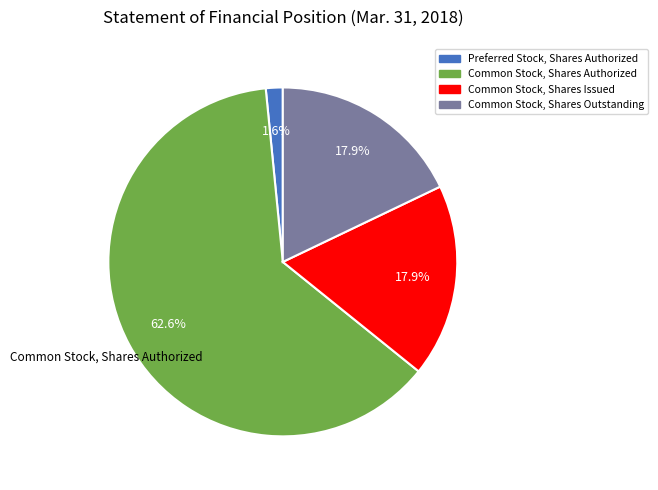

Does any single category account for the majority?

Yes